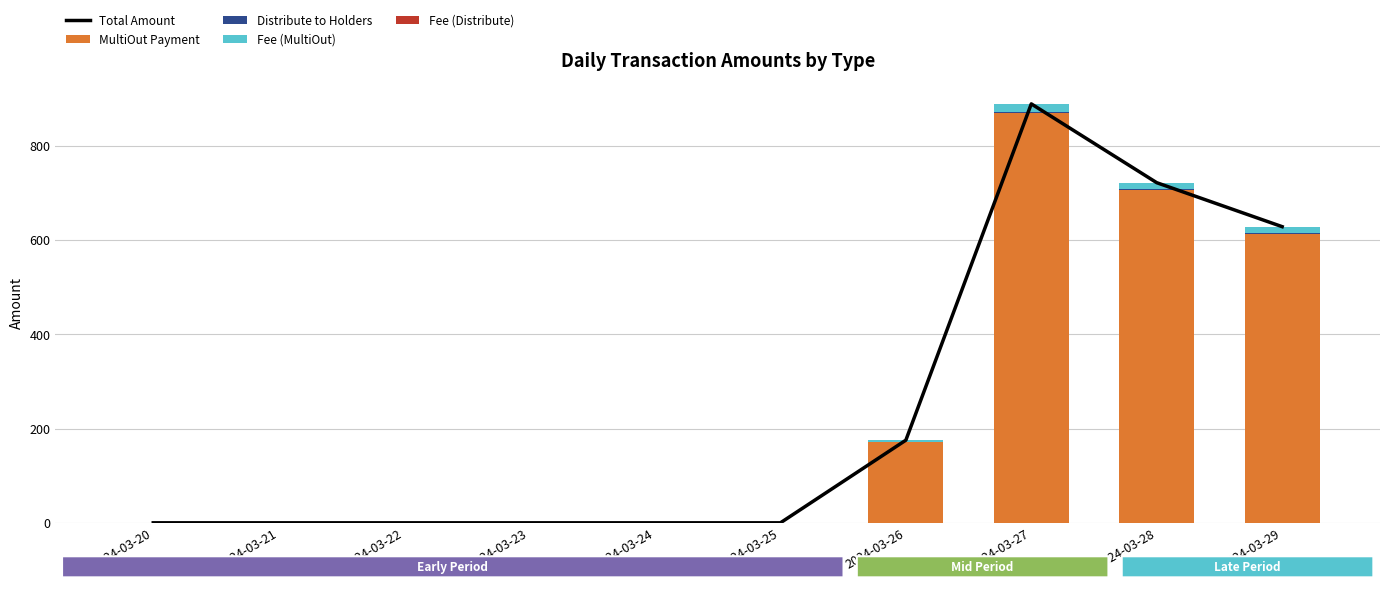

How many groups of bars are there?

10